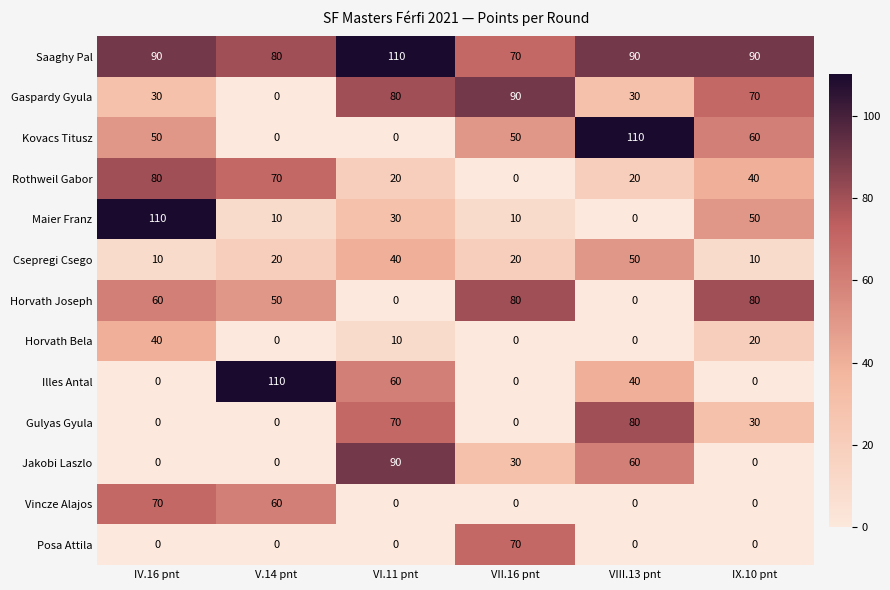

What is the sum of the Csepregi Csego values at VII.16 pnt and V.14 pnt?

40